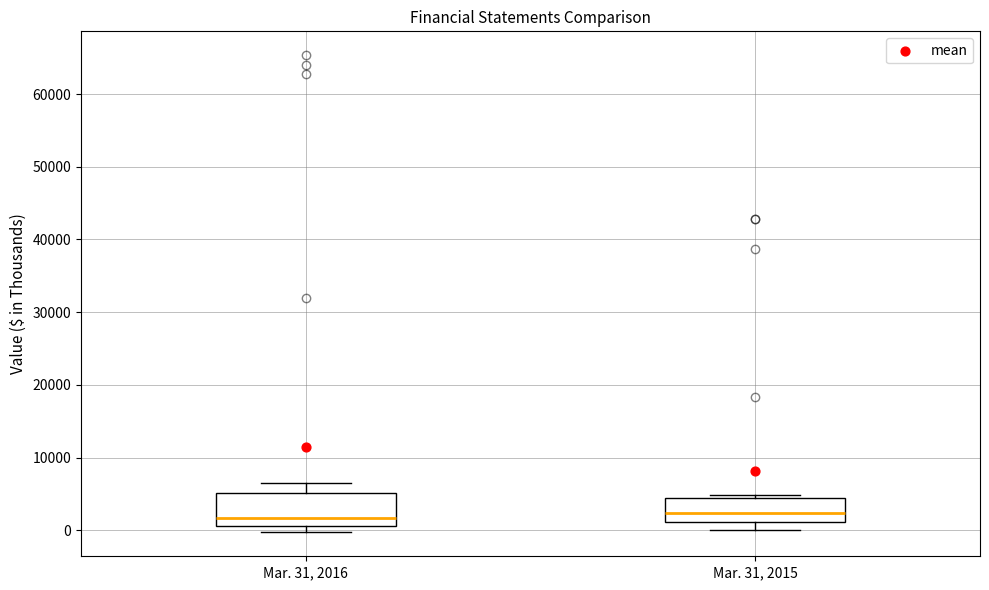

Where does the median line of the box for Mar. 31, 2015 sit on the y-axis? The values are not printed on the chart, so give them approximately, as read against the axis.

2000